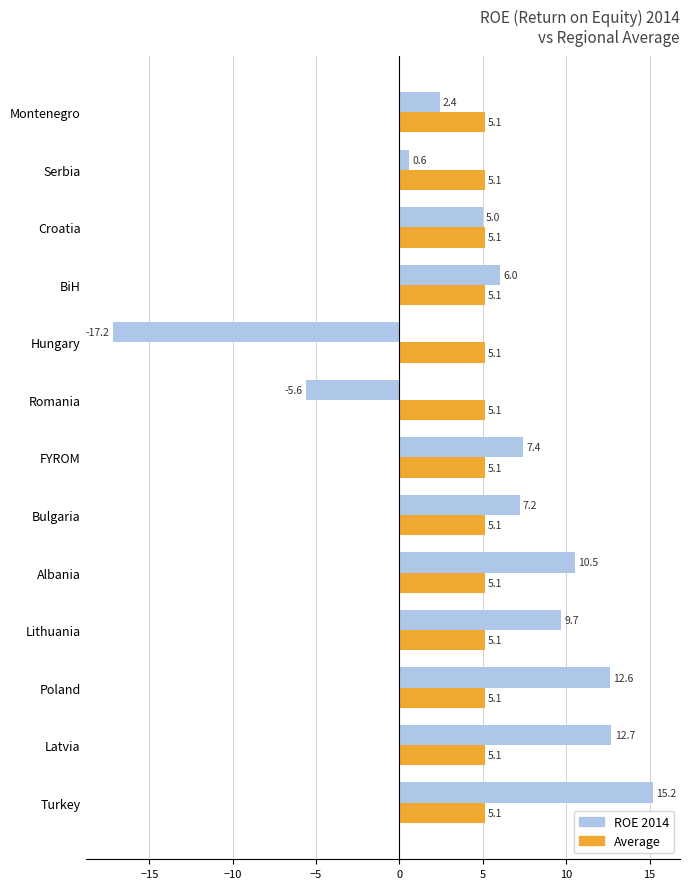

Which label corresponds to the largest value in the chart?

Turkey